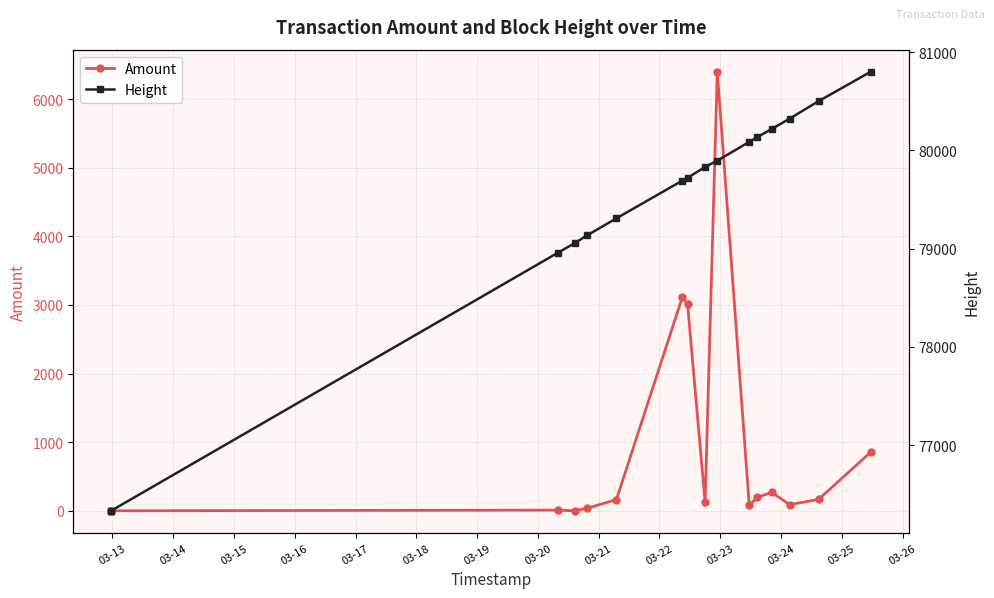

List the series in order of their overall mean, lowest first.

Amount, Height